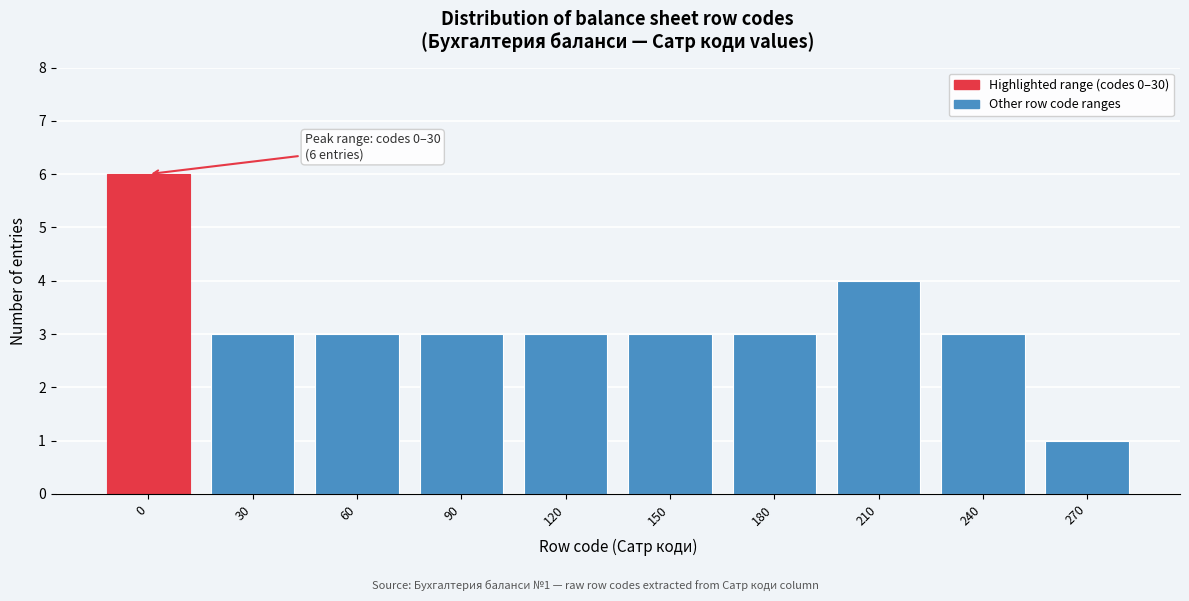

Reading left to right, transcribe all the data shown in this chart.

0=6	30=3	60=3	90=3	120=3	150=3	180=3	210=4	240=3	270=1